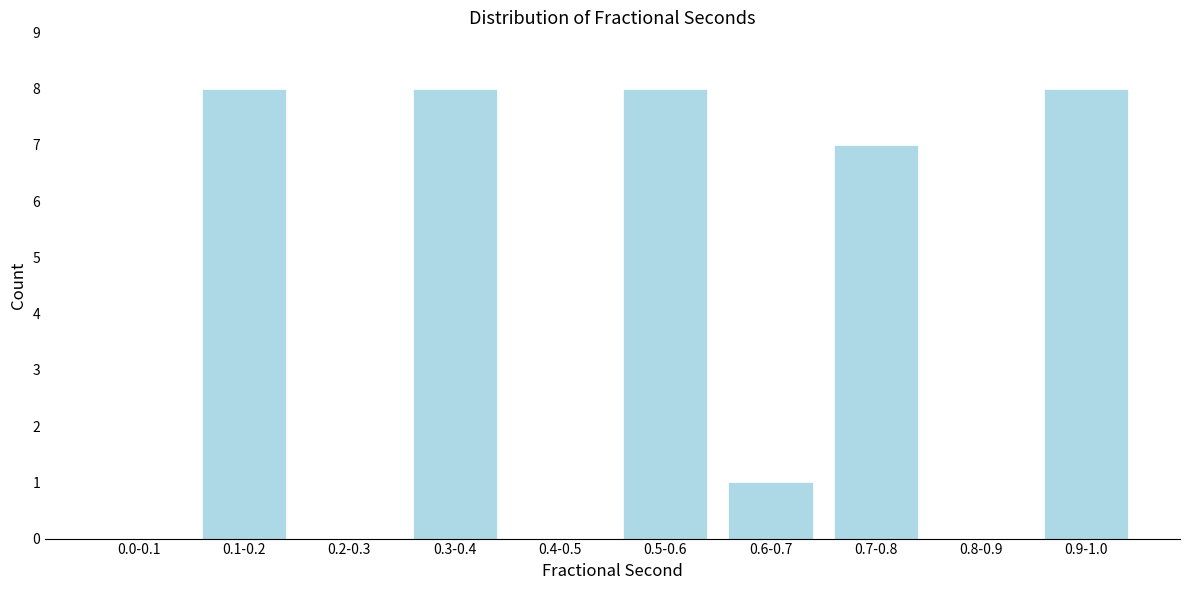

Reading right to left, transcribe all the data shown in this chart.

0.9-1.0=8	0.8-0.9=0	0.7-0.8=7	0.6-0.7=1	0.5-0.6=8	0.4-0.5=0	0.3-0.4=8	0.2-0.3=0	0.1-0.2=8	0.0-0.1=0